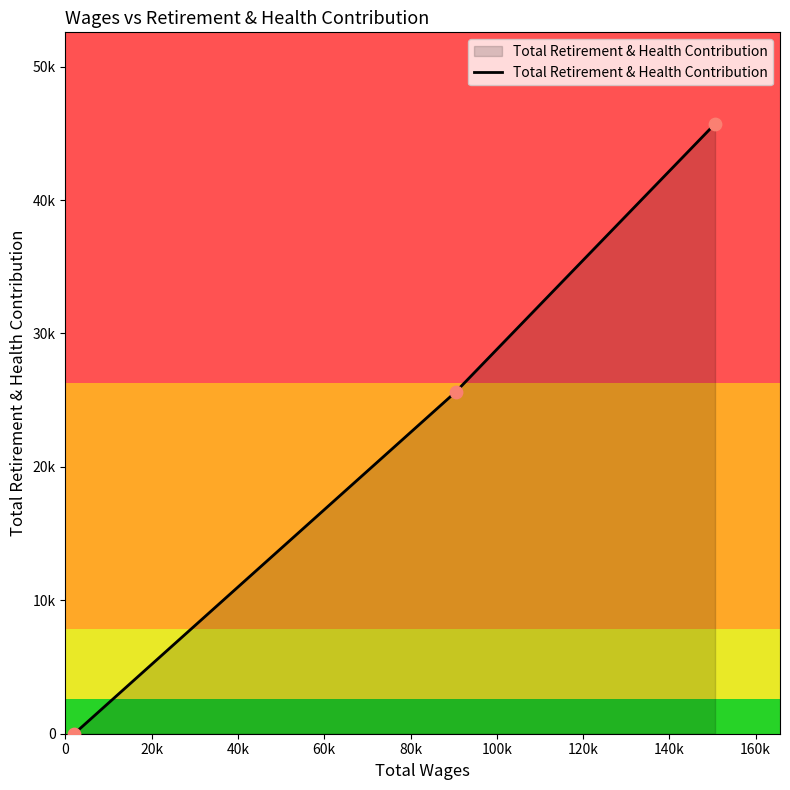

Is this an area chart (filled region under the line)?

Yes